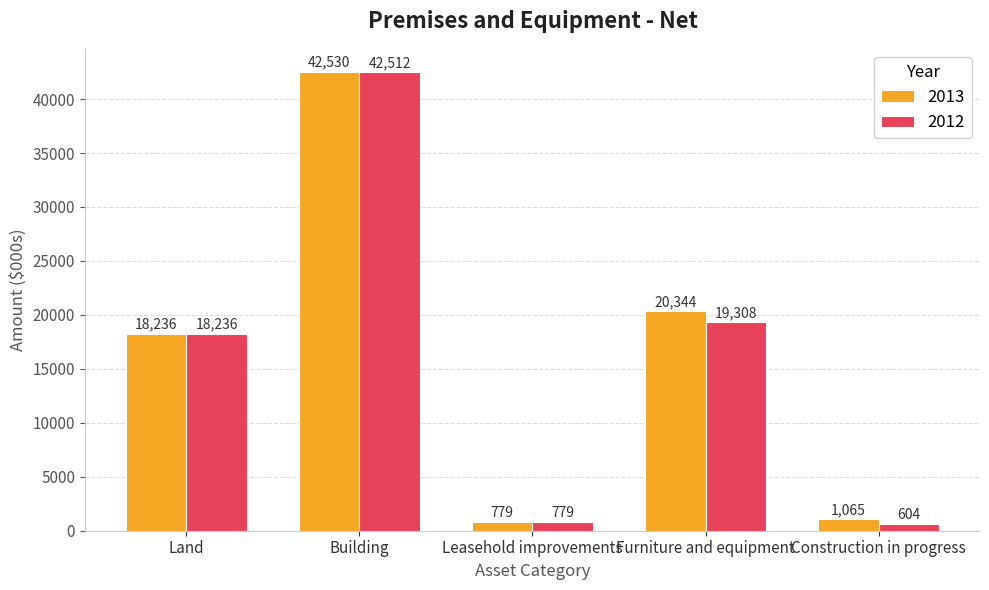

Where is 2012 nearest to the value 21558?

Furniture and equipment